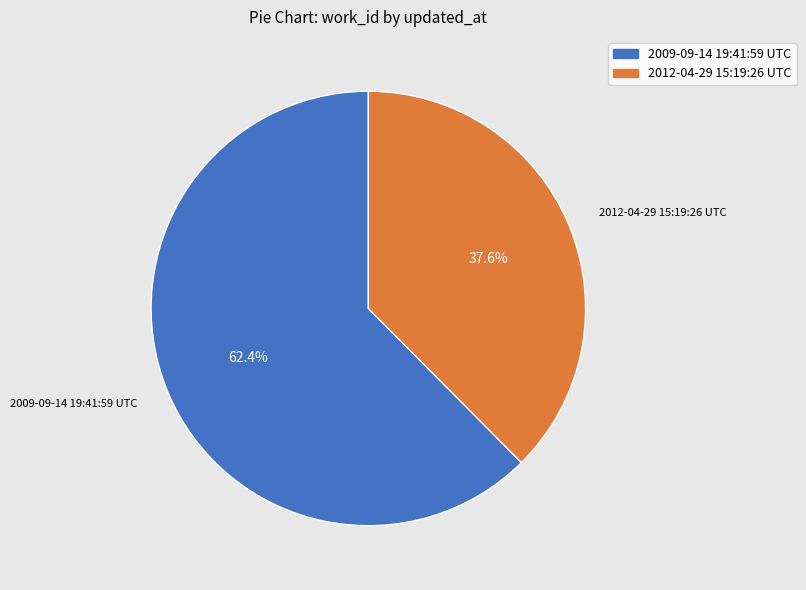

How much of the chart is everything except 2012-04-29 15:19:26 UTC?

62.4%